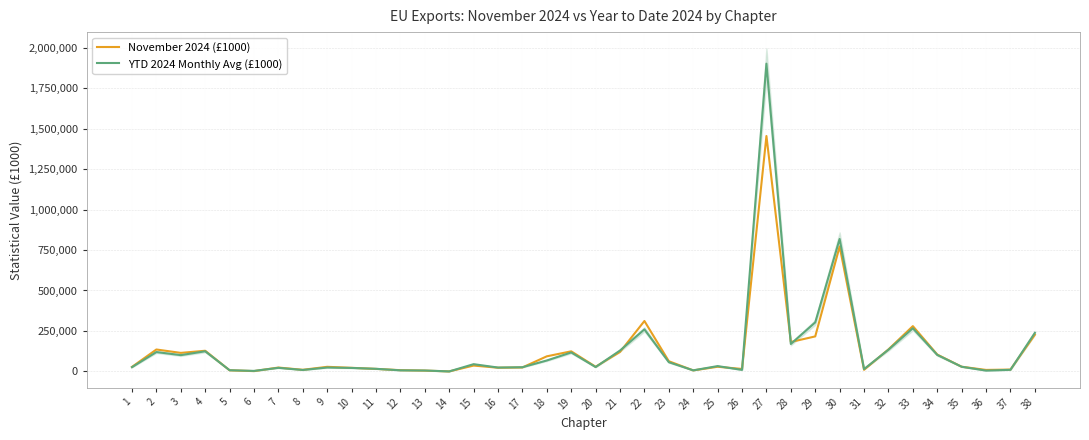

What is the difference between the maximum and minimum values in the November 2024 (£1000) series?

1454160.0